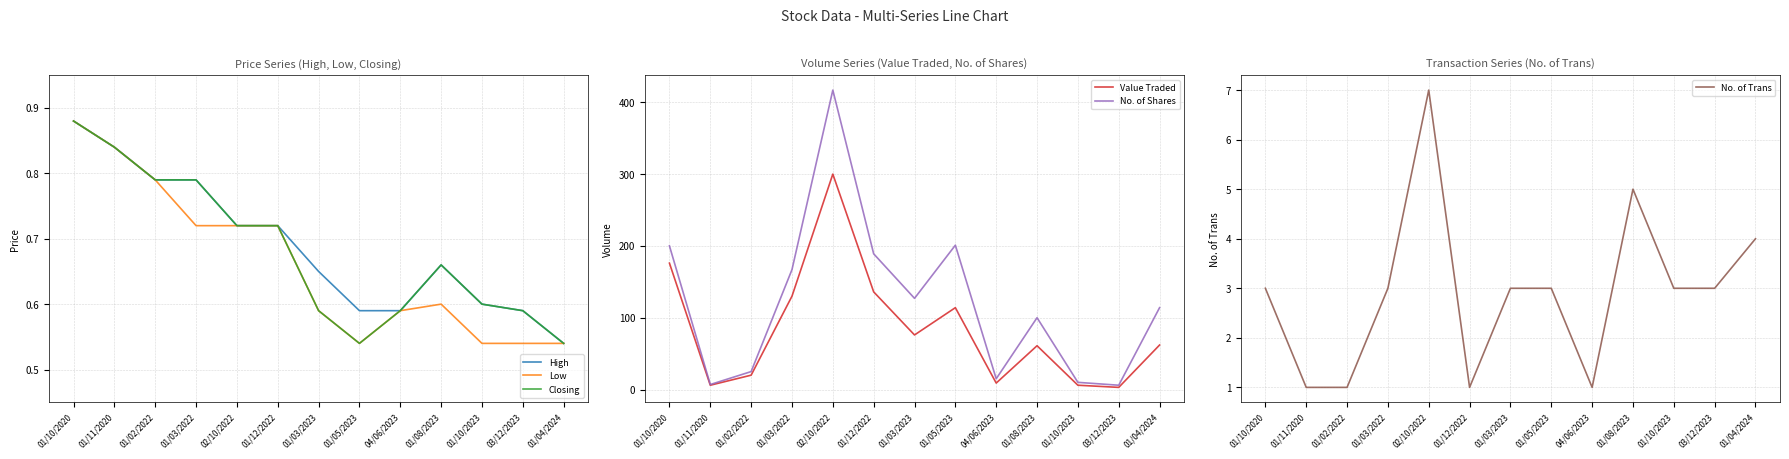

Reading left to right, transcribe all the data shown in this chart.

High: 0.9	0.8	0.8	0.8	0.7	0.7	0.7	0.6	0.6	0.7	0.6	0.6	0.5
Low: 0.9	0.8	0.8	0.7	0.7	0.7	0.6	0.5	0.6	0.6	0.5	0.5	0.5
Closing: 0.9	0.8	0.8	0.8	0.7	0.7	0.6	0.5	0.6	0.7	0.6	0.6	0.5
Value Traded: 176.0	6.0	20.0	130.0	300.0	136.0	76.0	114.0	9.0	61.0	6.0	3.0	62.0
No. of Shares: 200.0	7.0	25.0	167.0	417.0	189.0	127.0	201.0	15.0	100.0	10.0	6.0	114.0
No. of Trans: 3.0	1.0	1.0	3.0	7.0	1.0	3.0	3.0	1.0	5.0	3.0	3.0	4.0